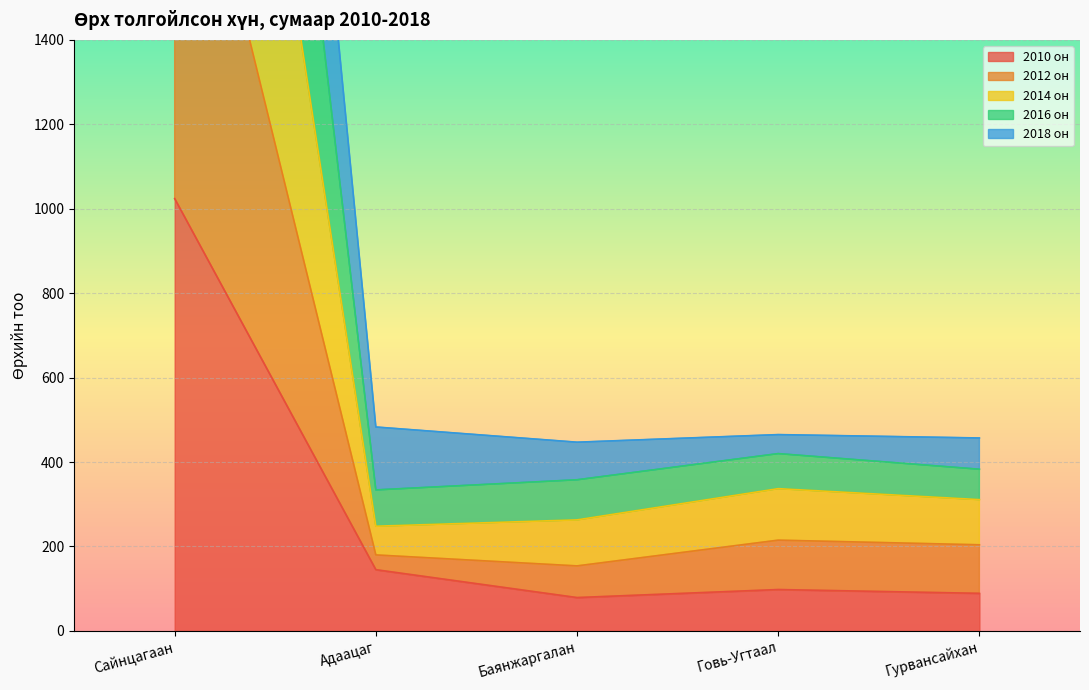

Which category has the highest value in the 2010 он series?

Сайнцагаан